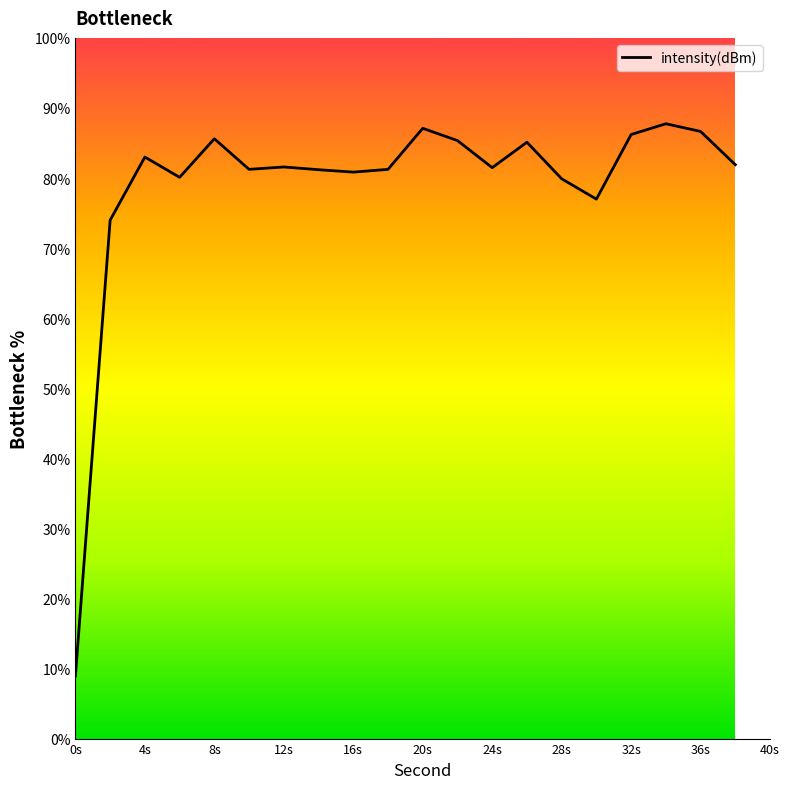

How many interior local peaks (higher than both neighbors) does the data have?

6